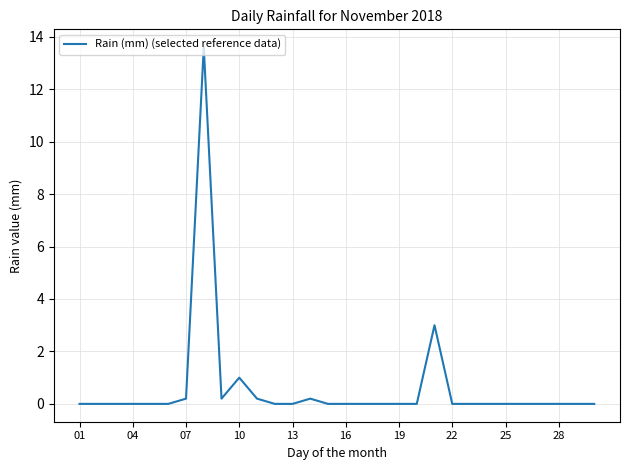

What is the maximum value shown in the chart?

13.6